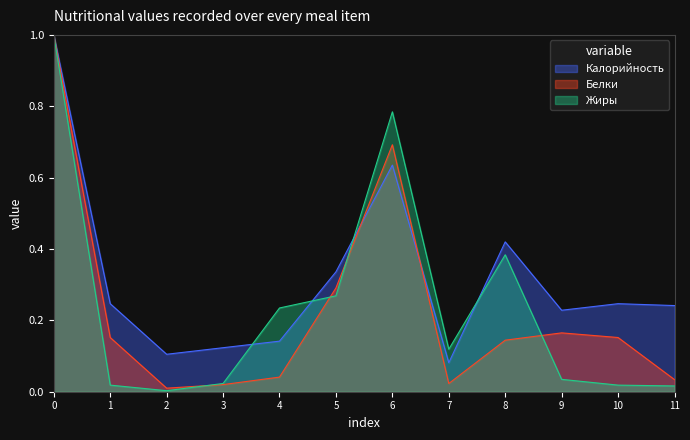

Is the value of Жиры at 0 greater than the value of Белки at 4?

Yes